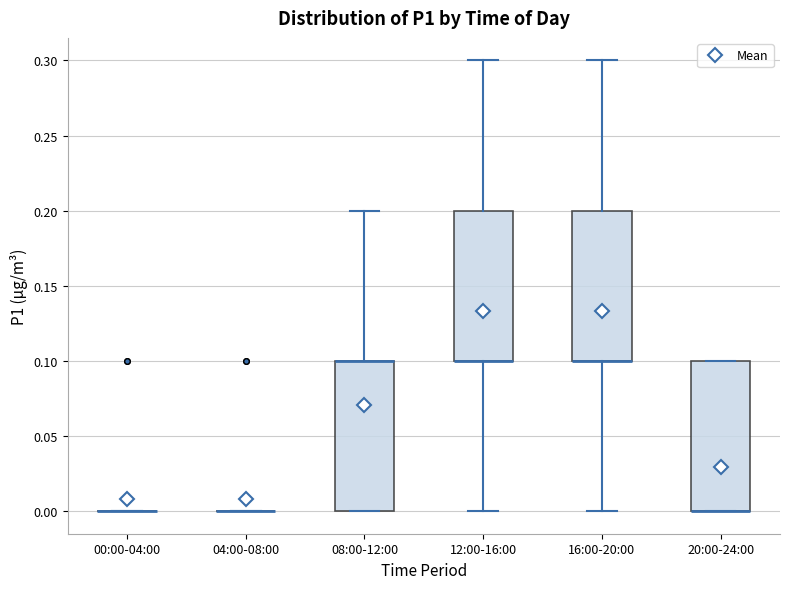

Reading left to right, transcribe this box plot: for each box, give where its median line is, the range the box spans, and where its two whiskers end, as read against the y-axis. The values are not printed on the chart, so give them approximately, as read against the axis.

00:00-04:00: box collapsed to a line at 0.0, whiskers 0.0 to 0.0
04:00-08:00: box collapsed to a line at 0.0, whiskers 0.0 to 0.0
08:00-12:00: median 0.1 (drawn on the box's upper edge), box 0.0 to 0.1, whiskers 0.0 to 0.2
12:00-16:00: median 0.1 (drawn on the box's lower edge), box 0.1 to 0.2, whiskers 0.0 to 0.3
16:00-20:00: median 0.1 (drawn on the box's lower edge), box 0.1 to 0.2, whiskers 0.0 to 0.3
20:00-24:00: median 0.0 (drawn on the box's lower edge), box 0.0 to 0.1, whiskers 0.0 to 0.1